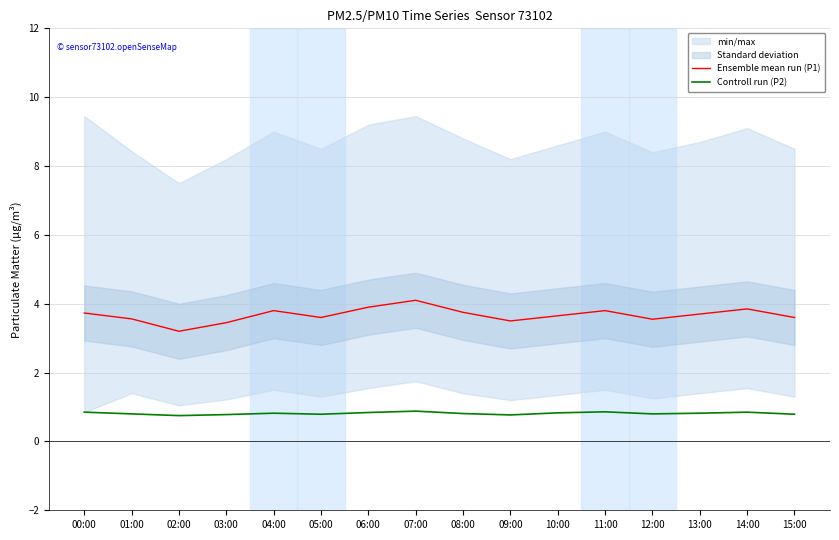

How many lines are shown in the chart?

2